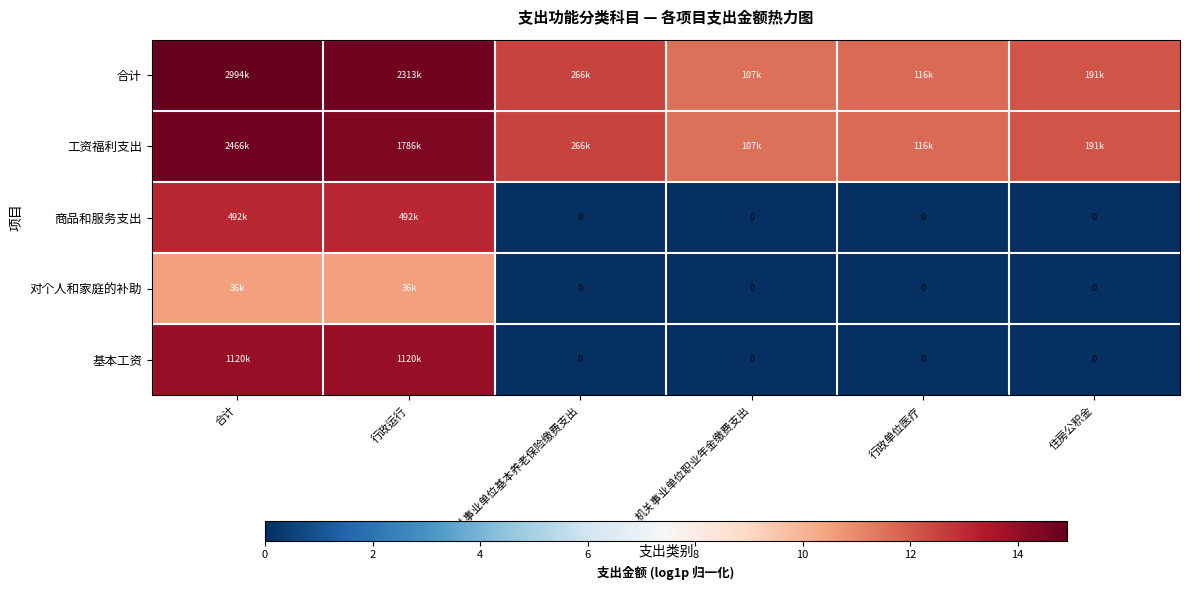

Which label corresponds to the largest value in the chart?

合计